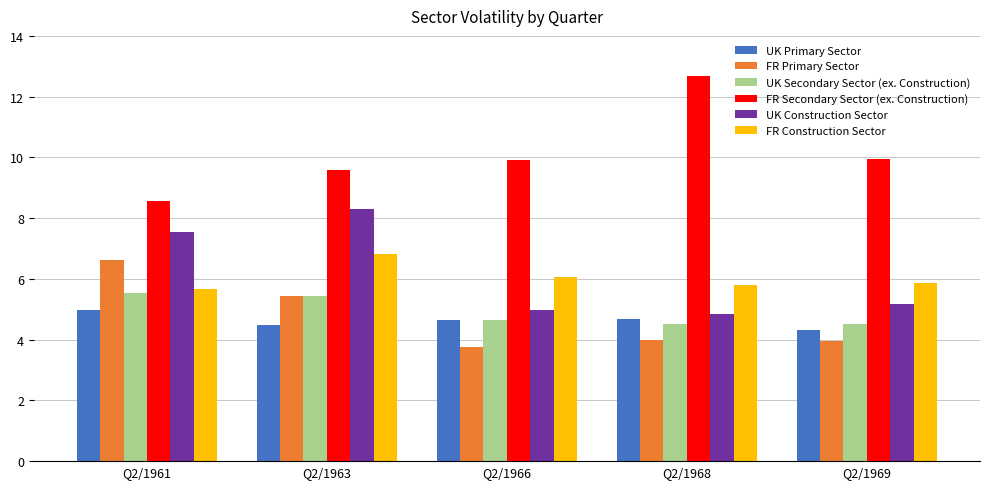

What is the greatest value displayed?

12.7